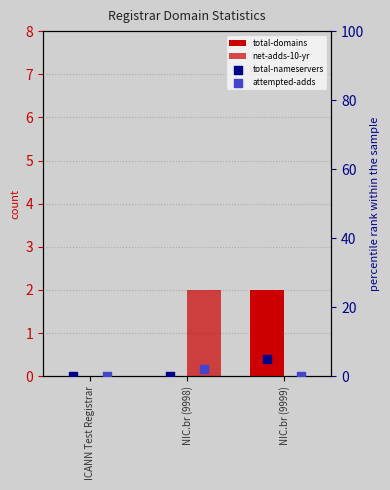

Which series has the largest Y range (max minus min)?

total-nameservers